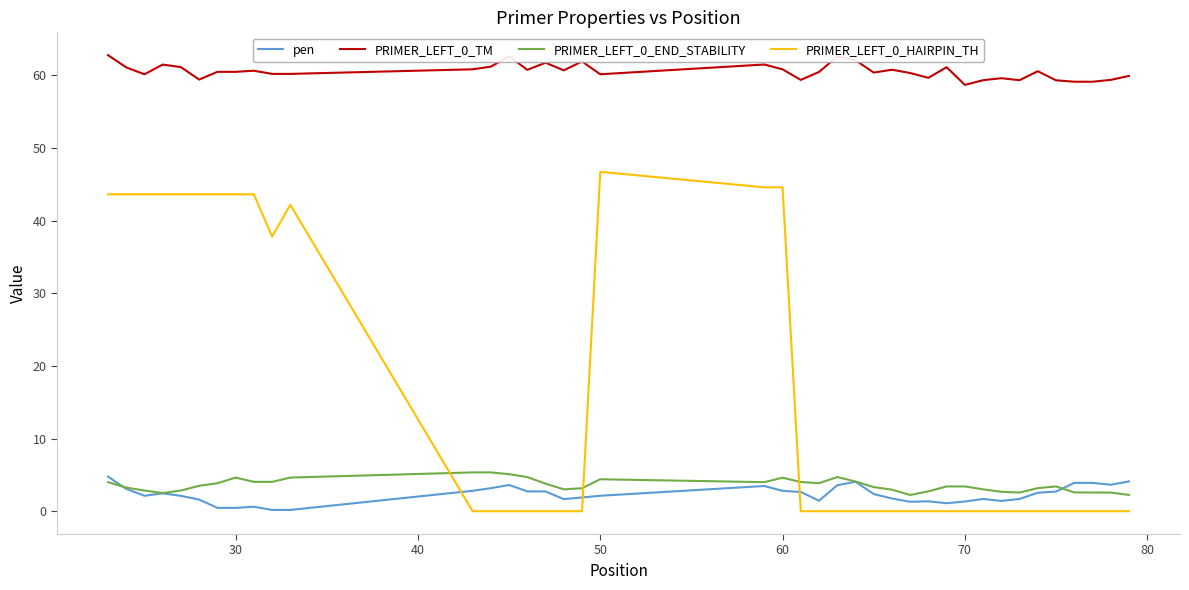

What is the greatest value displayed?

62.8